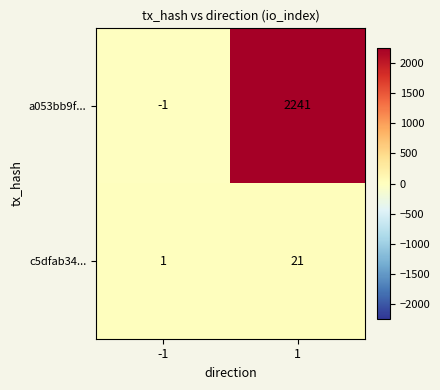

At how many categories does at least one series exceed 1543?

1